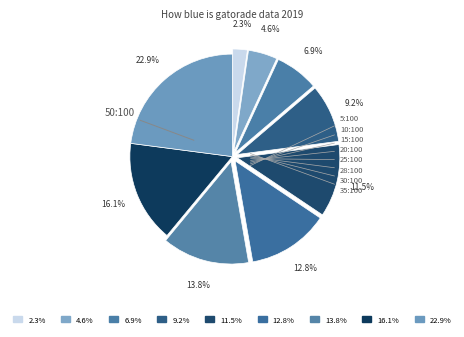

Count the number of slices in the pie.

9